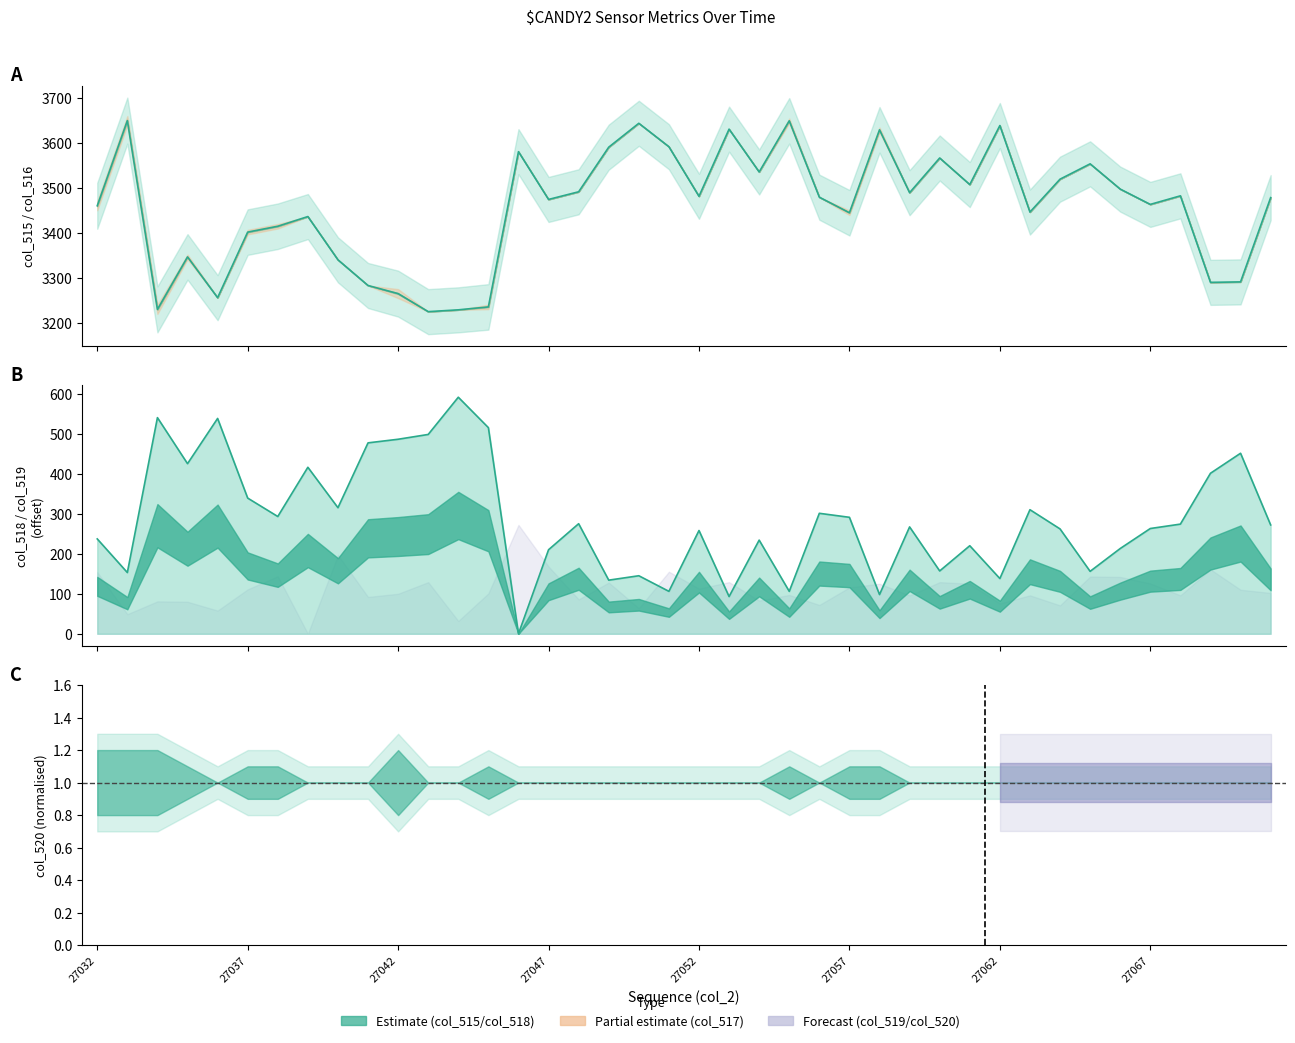

Is the value of col_518 at 8 greater than the value of col_515 mid at 38?

No